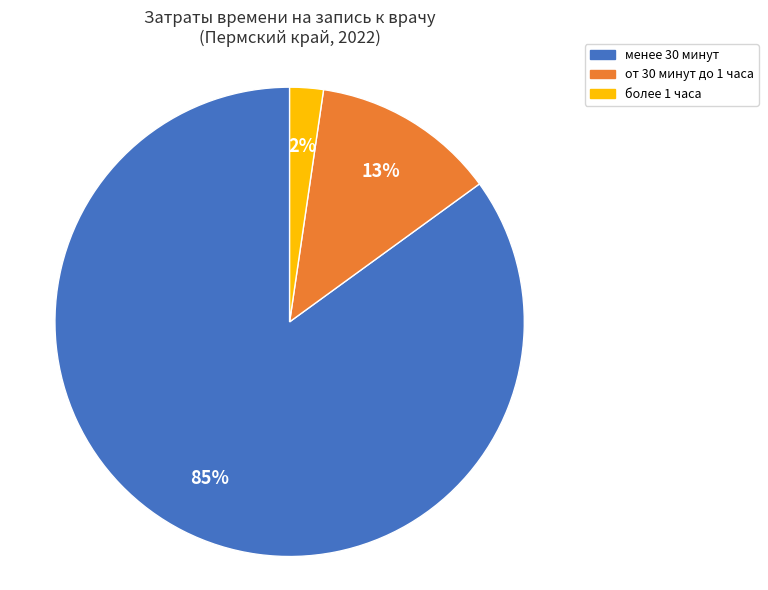

Is the sum of менее 30 минут and от 30 минут до 1 часа greater than half?

Yes